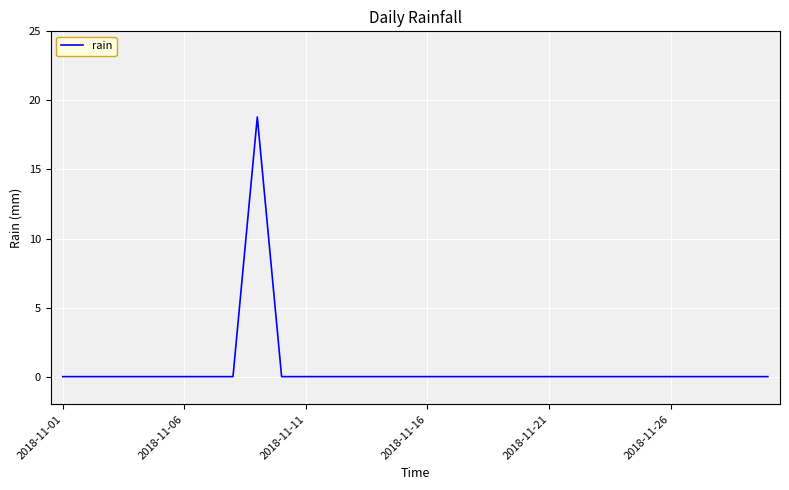

What is the difference between the maximum and minimum values?

18.8